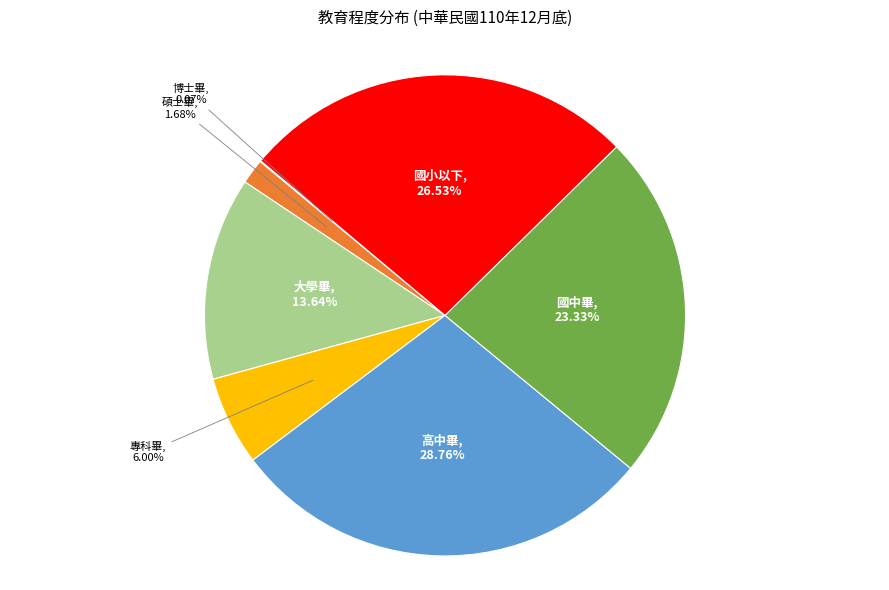

Approximately how many times larger is the value at 國小以下 compared to 高中畢?

0.9